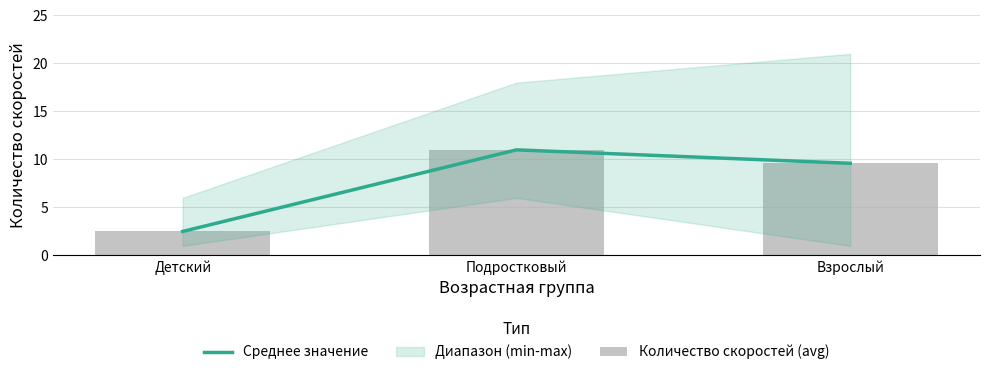

What is the difference between the maximum and minimum values in the Среднее значение series?

8.5